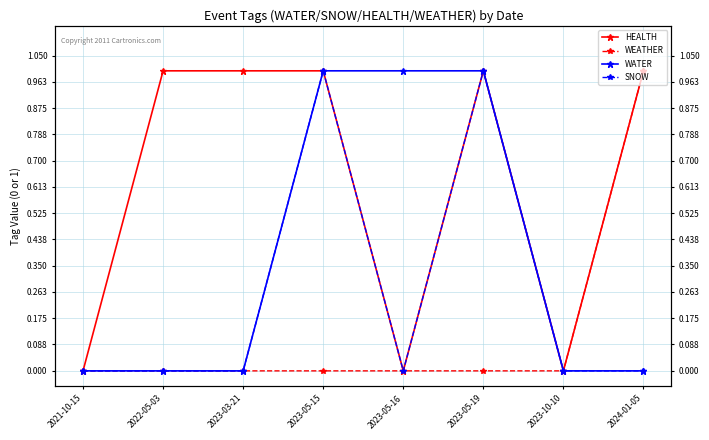

Which series has the widest spread of values?

HEALTH